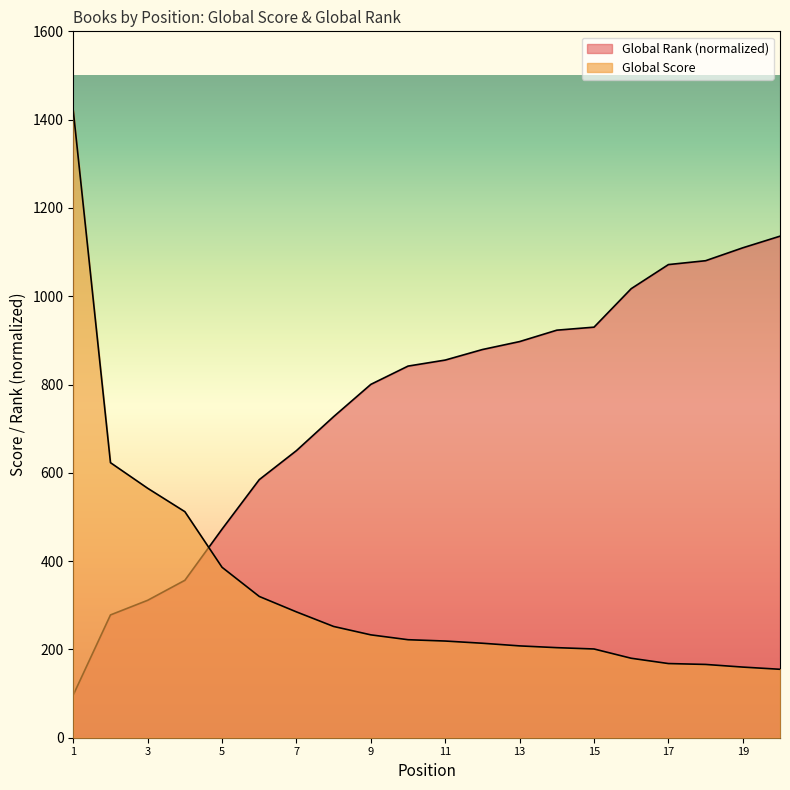

List the series in order of their overall mean, lowest first.

Global Score, Global Rank